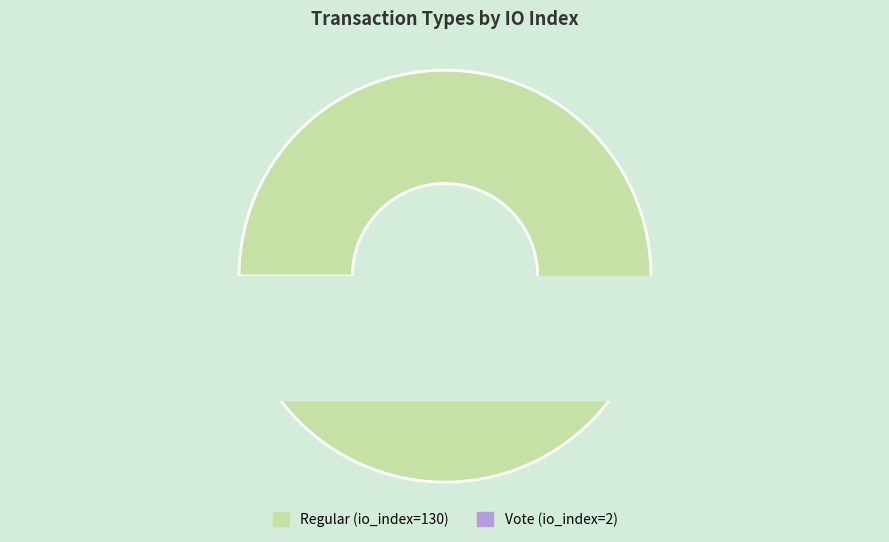

Count the number of slices in the pie.

2